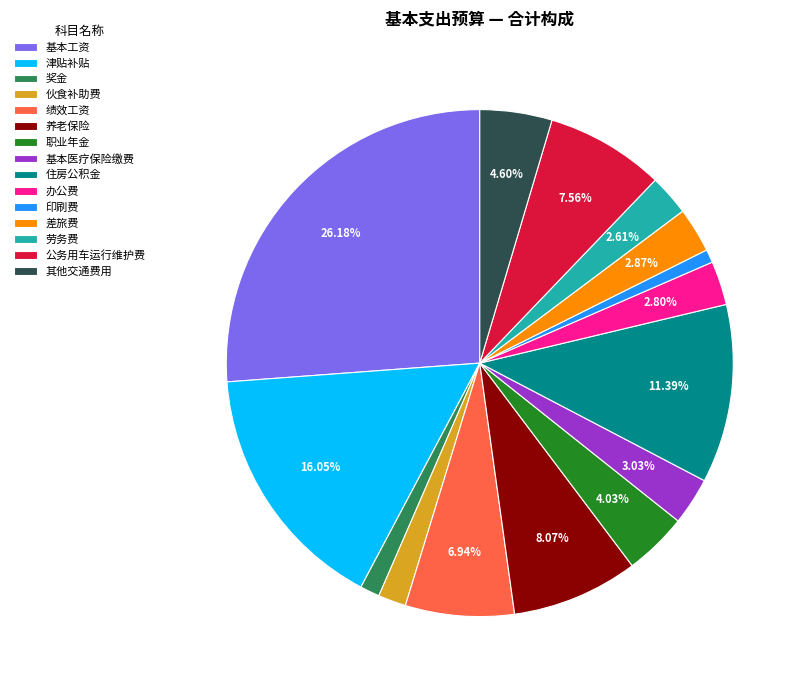

Does 基本医疗保险缴费 represent more than half of the total?

No